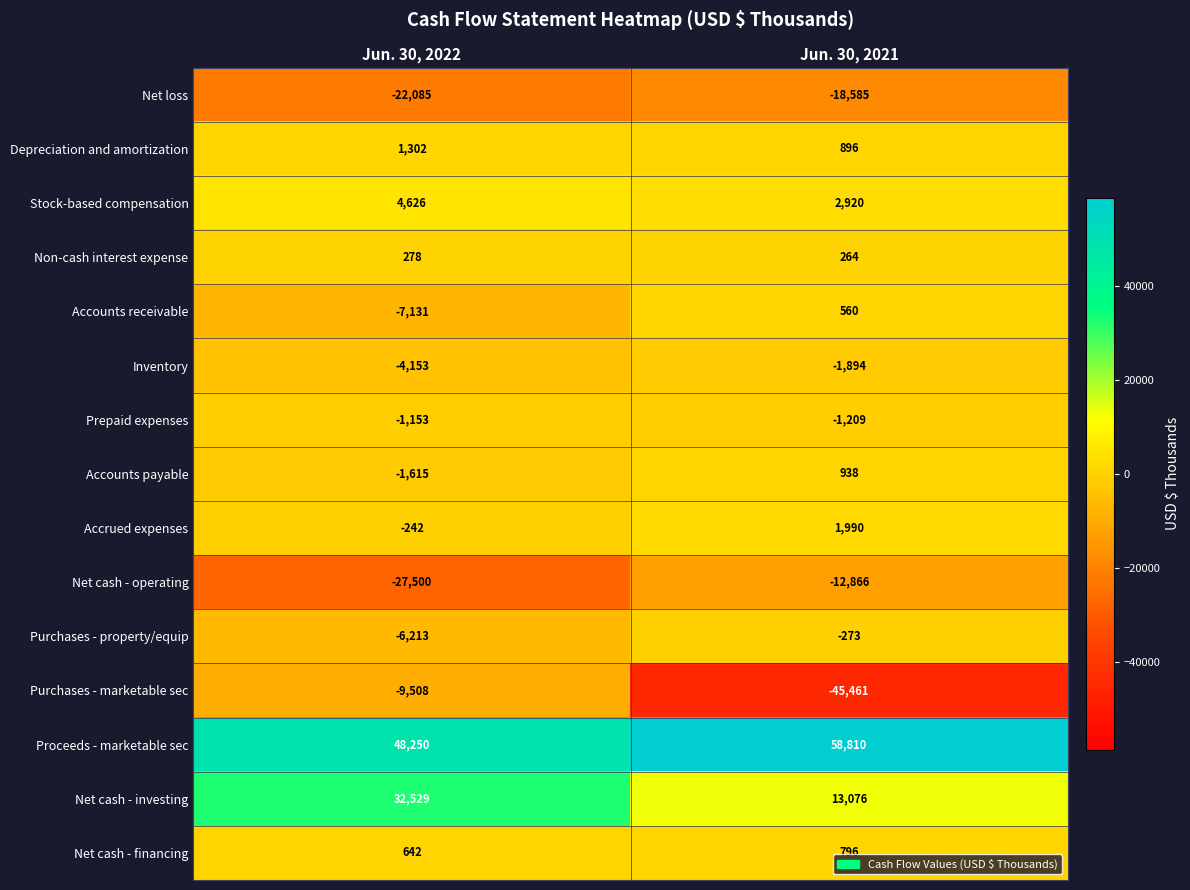

What is the minimum value shown in the chart?

-45461